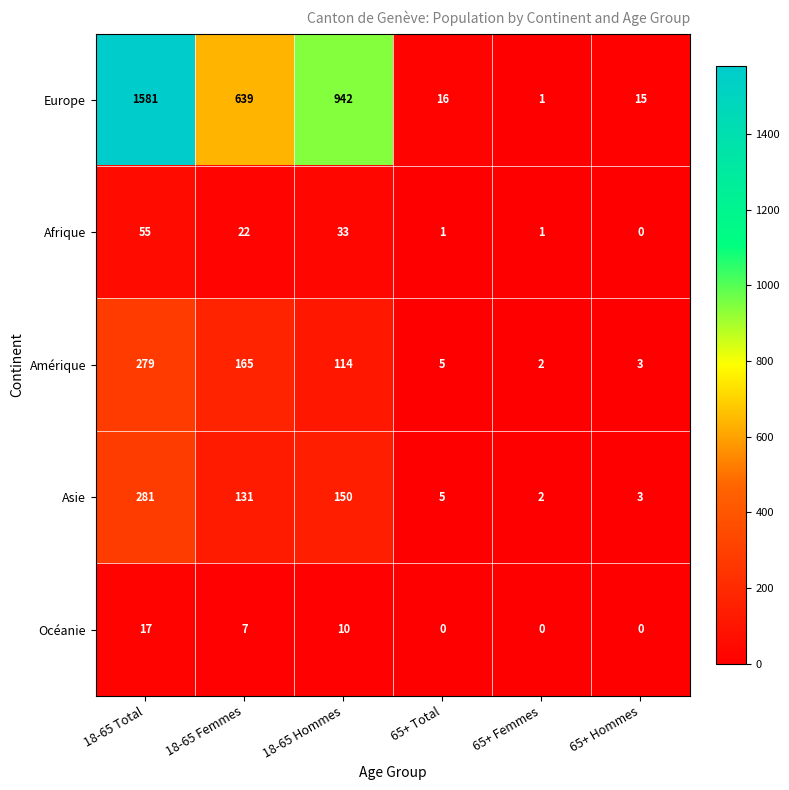

The value of Afrique at 65+ Total is 2. True or false?

False